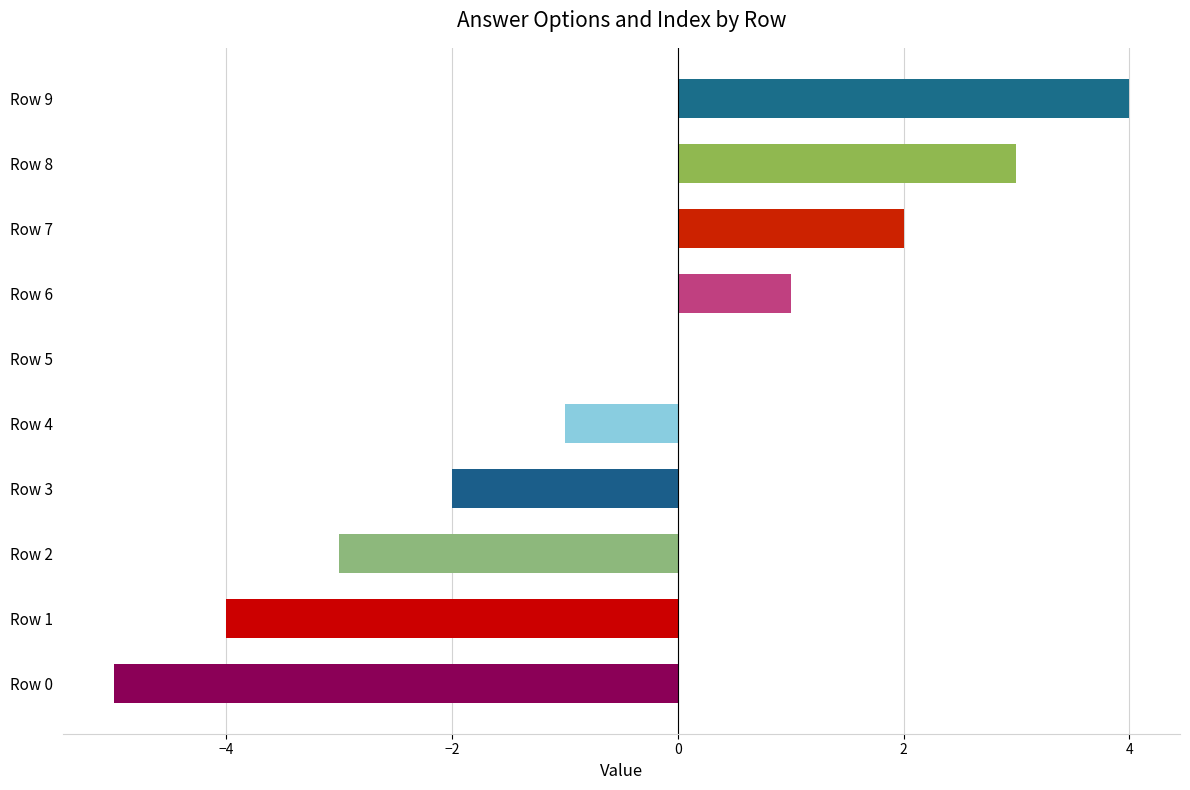

Are the bars horizontal?

Yes